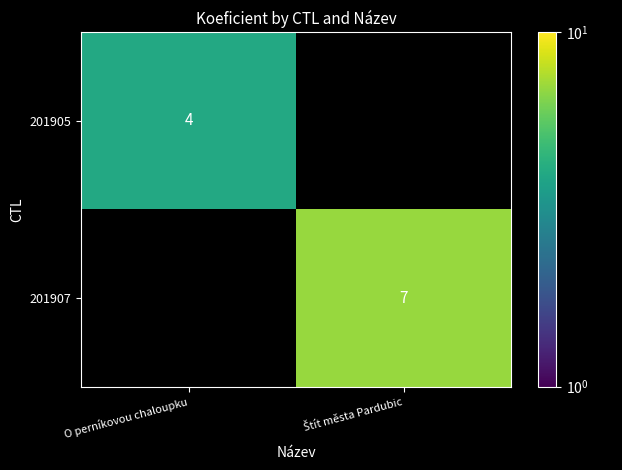

True or false: 201905 has a value of 4 at O perníkovou chaloupku.

True